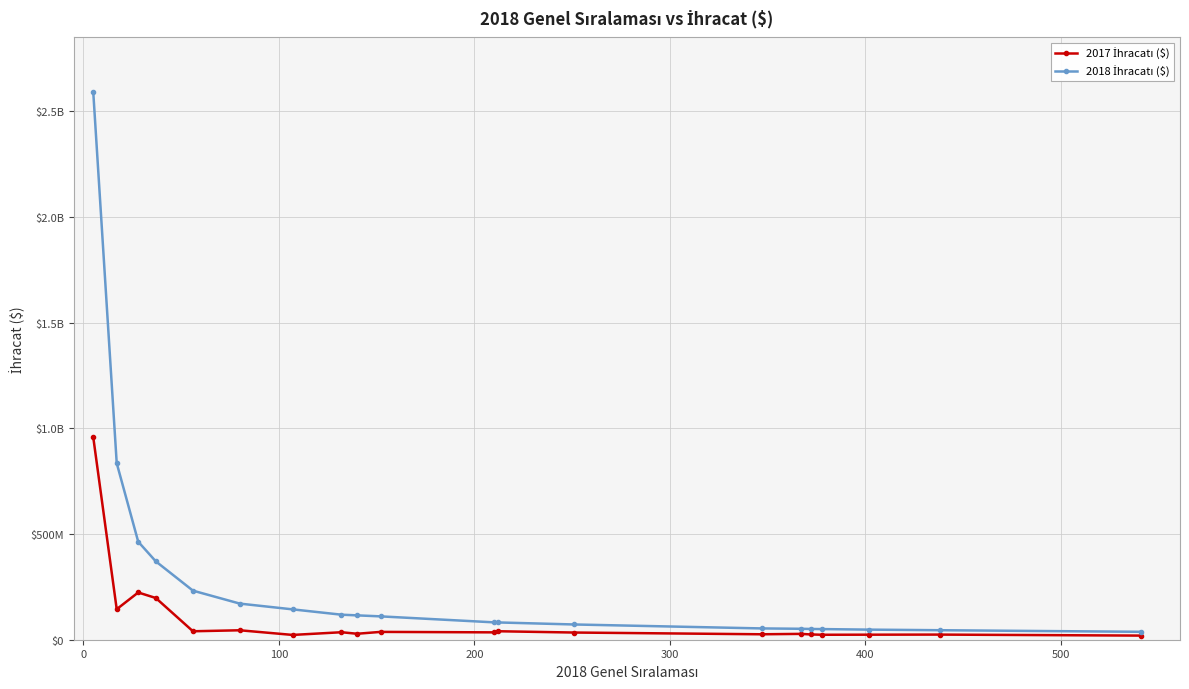

Is this an area chart (filled region under the line)?

No